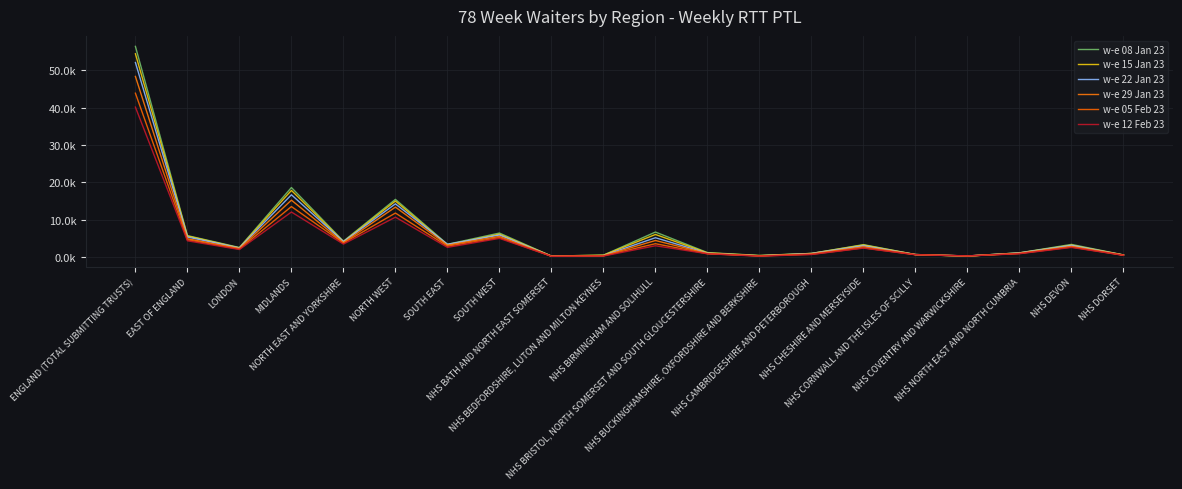

True or false: w-e 22 Jan 23 has a value of 5352 at EAST OF ENGLAND.

True